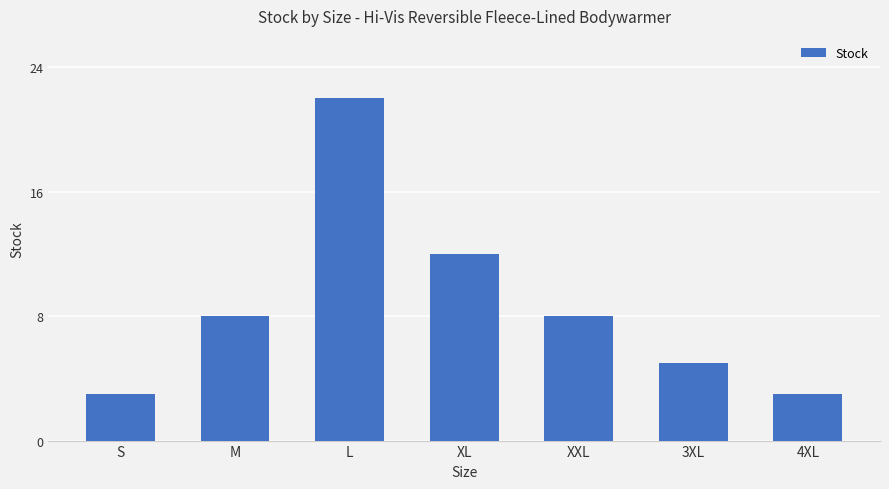

What position from the right is 3XL?

2